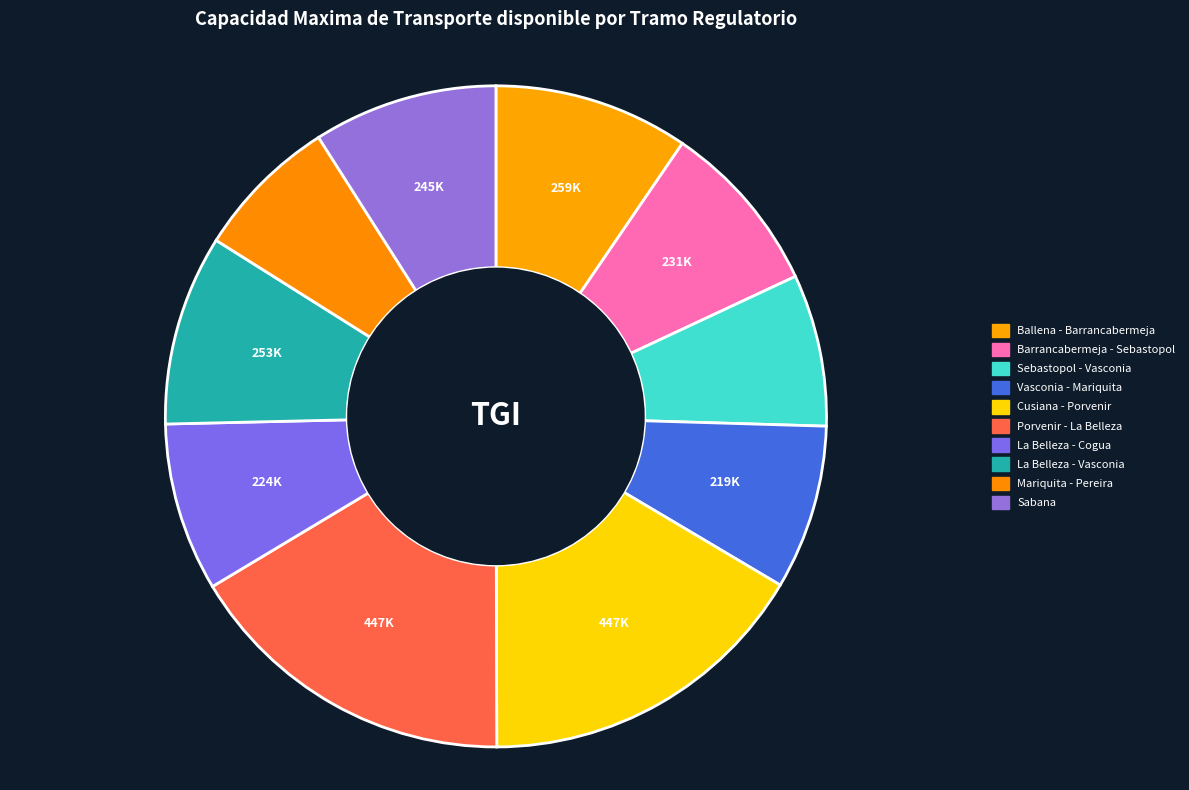

Rank the categories by value from lowest to highest.

Mariquita - Pereira, Sebastopol - Vasconia, Vasconia - Mariquita, La Belleza - Cogua, Barrancabermeja - Sebastopol, Sabana, La Belleza - Vasconia, Ballena - Barrancabermeja, Cusiana - Porvenir, Porvenir - La Belleza